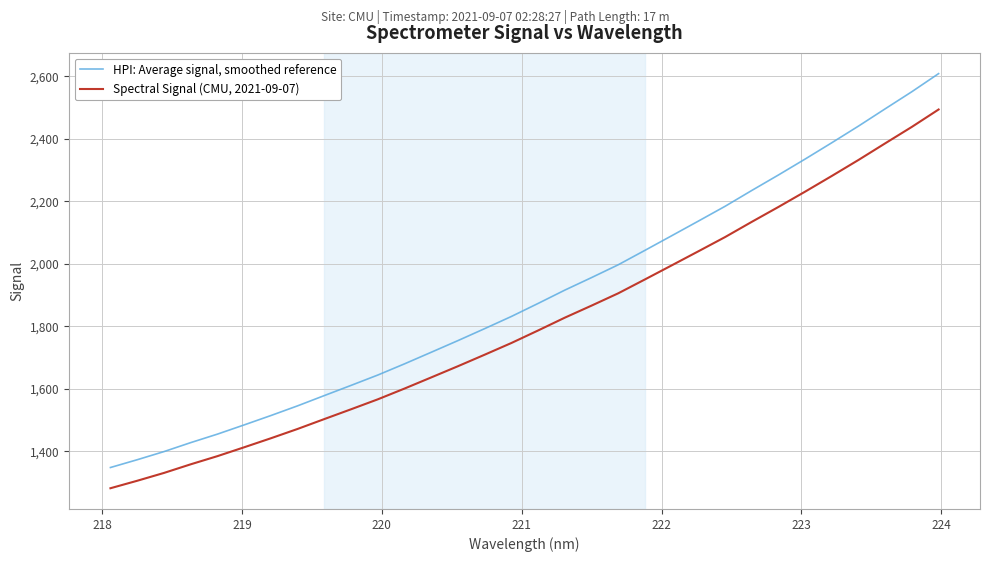

Which series has the largest range (max minus min)?

HPI: Average signal, smoothed reference